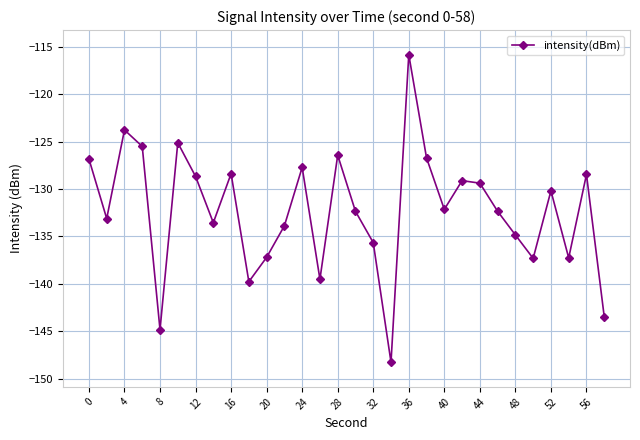

What is the average value?

-132.2